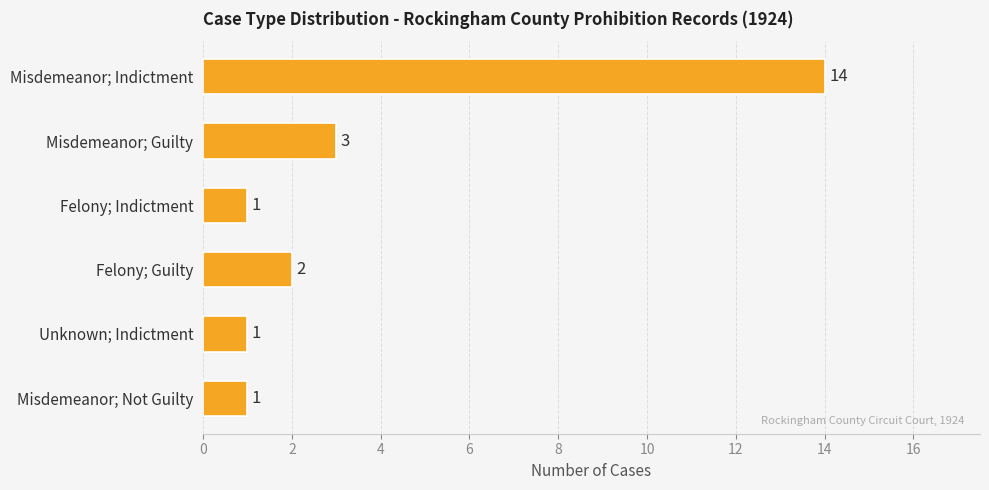

What is the greatest value displayed?

14